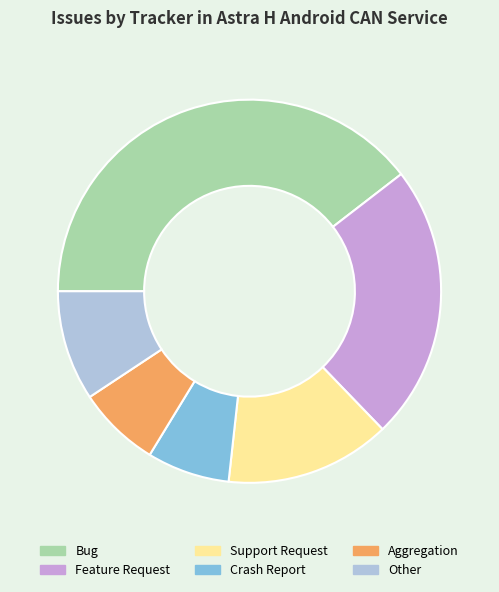

Is it true that Feature Request is 23% of the pie?

True